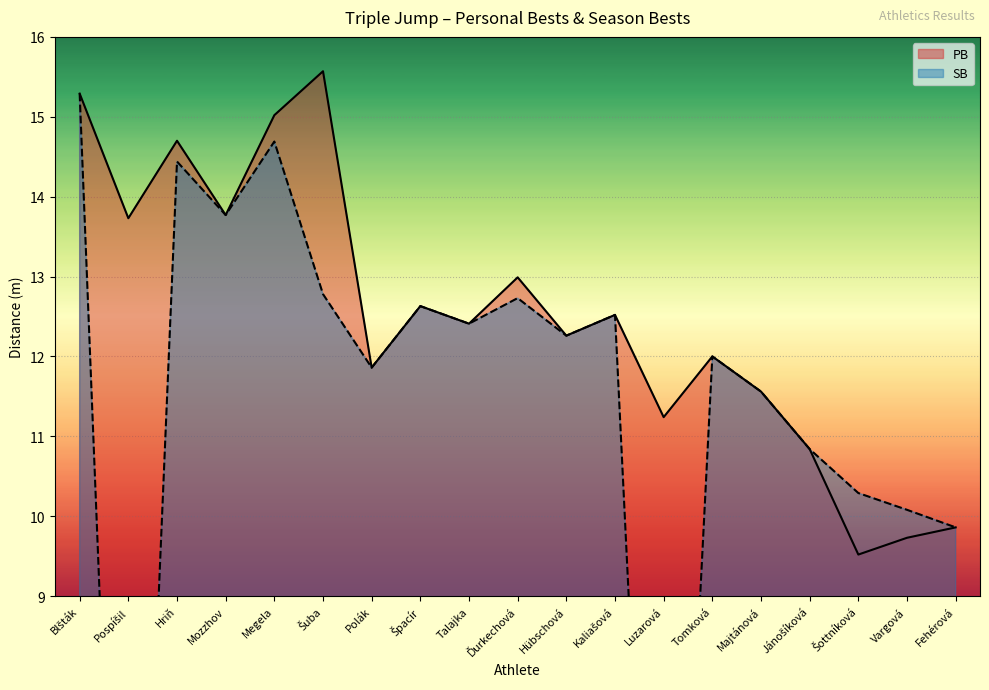

What is the difference between the maximum and minimum values in the SB series?

15.3